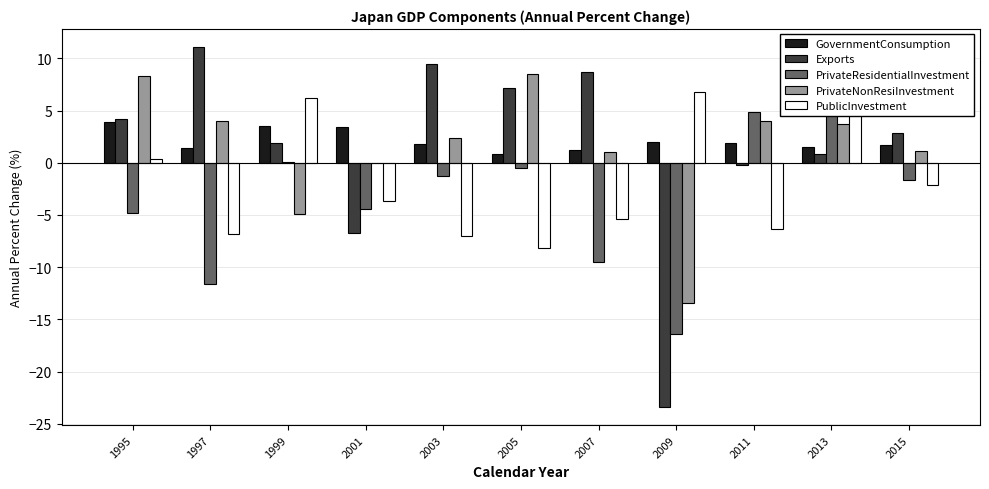

Where is GovernmentConsumption nearest to the value 2?

2009